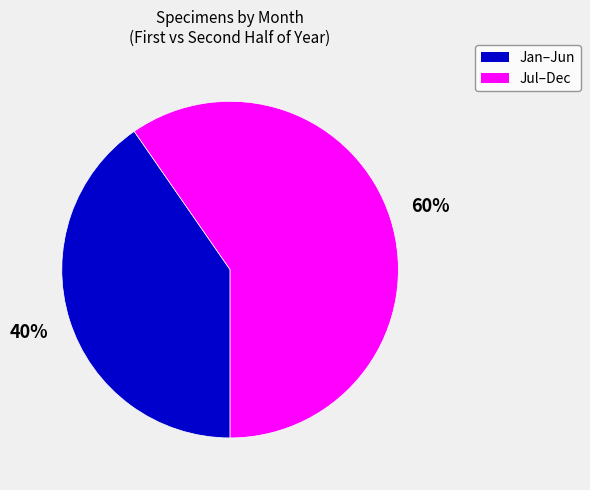

Does any single category account for the majority?

Yes